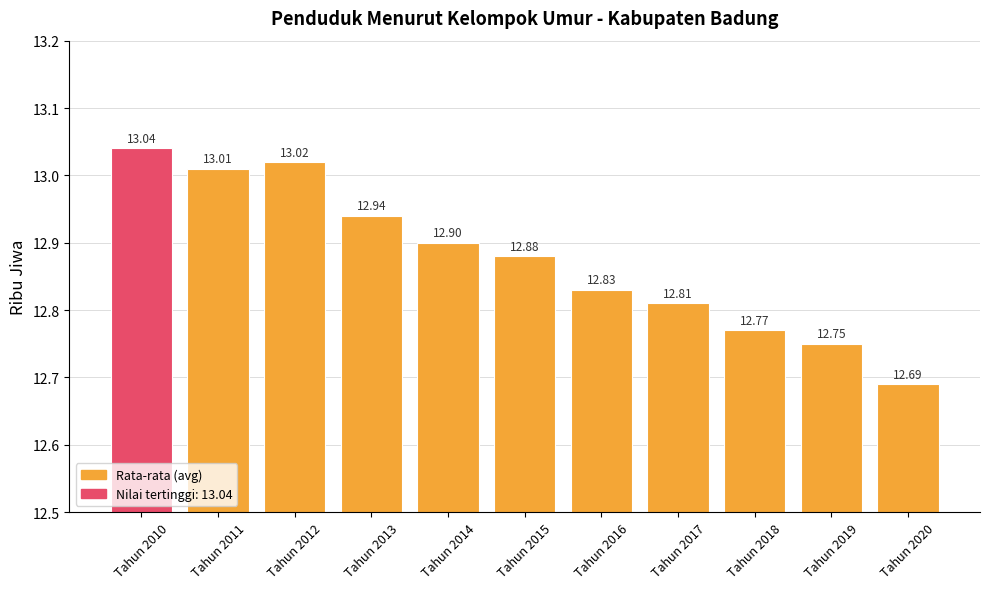

What is the sum of the values at Tahun 2020 and Tahun 2019?

25.4